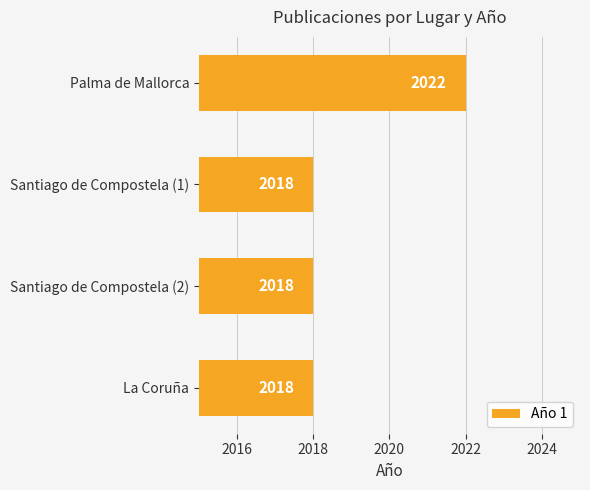

How many values are between 2018 and 2022?

4